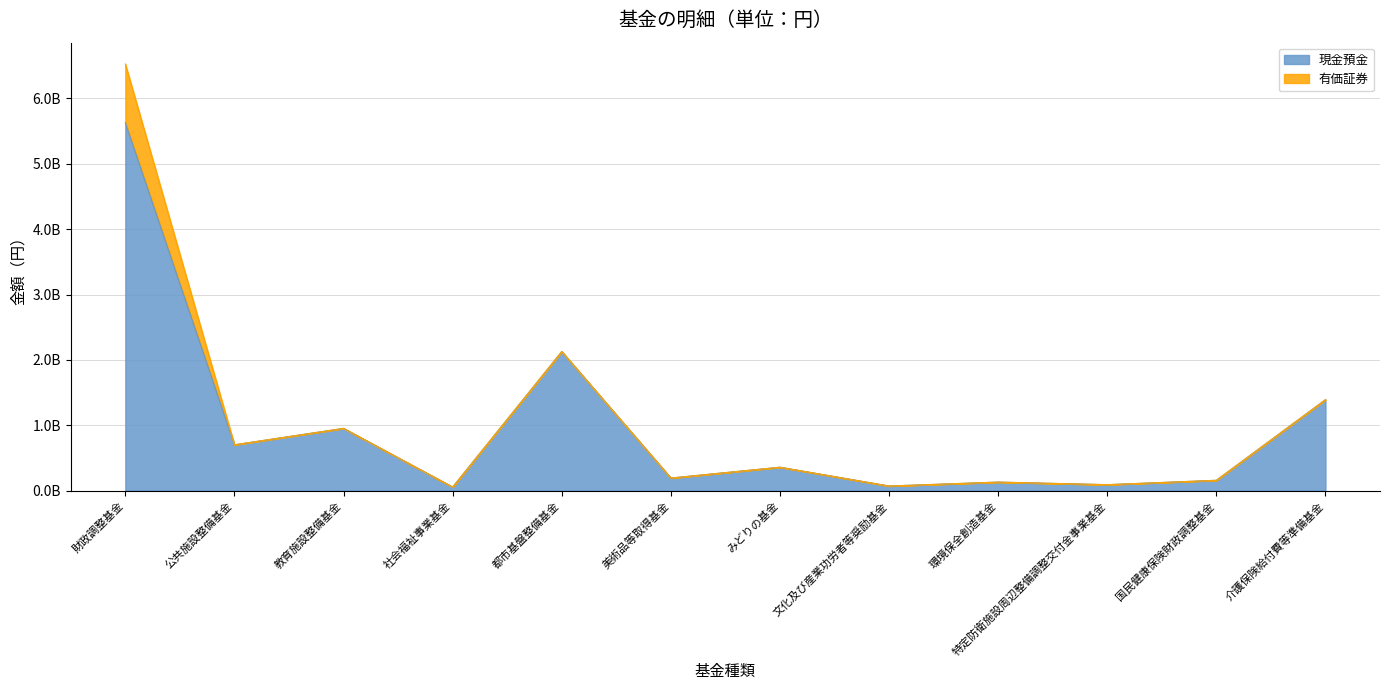

Which has a higher value, みどりの基金 or 都市基盤整備基金?

都市基盤整備基金